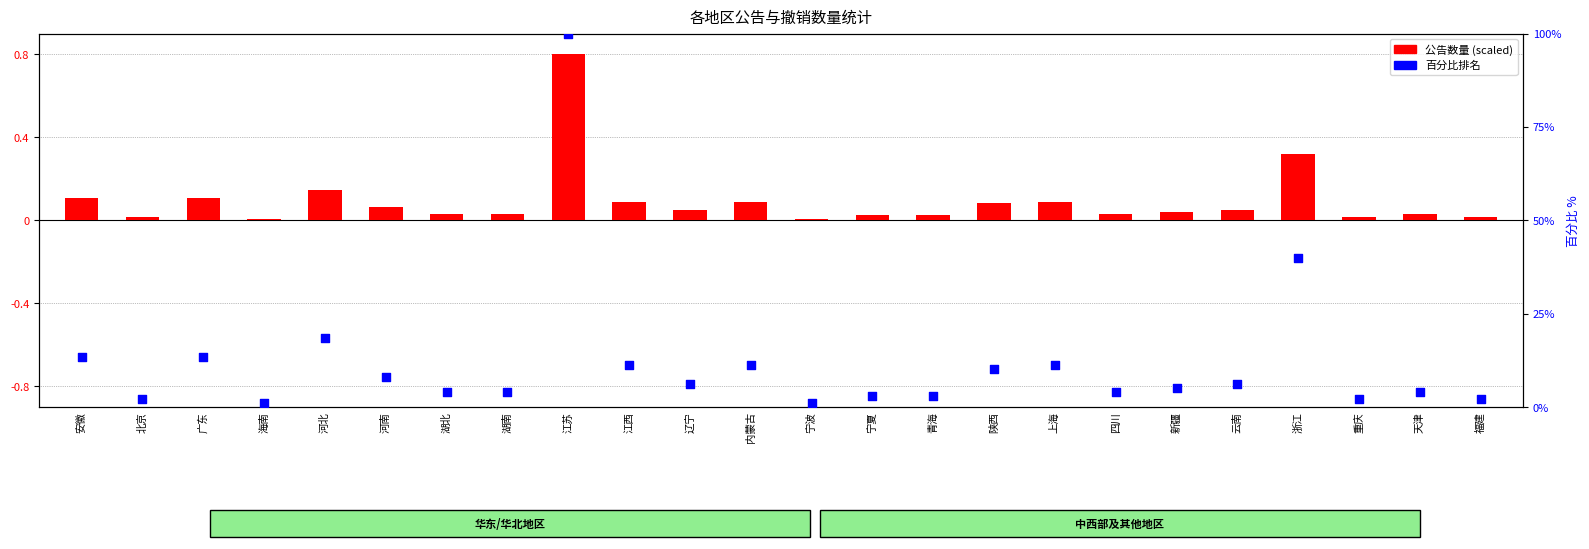

Which series has the largest Y range (max minus min)?

百分比排名